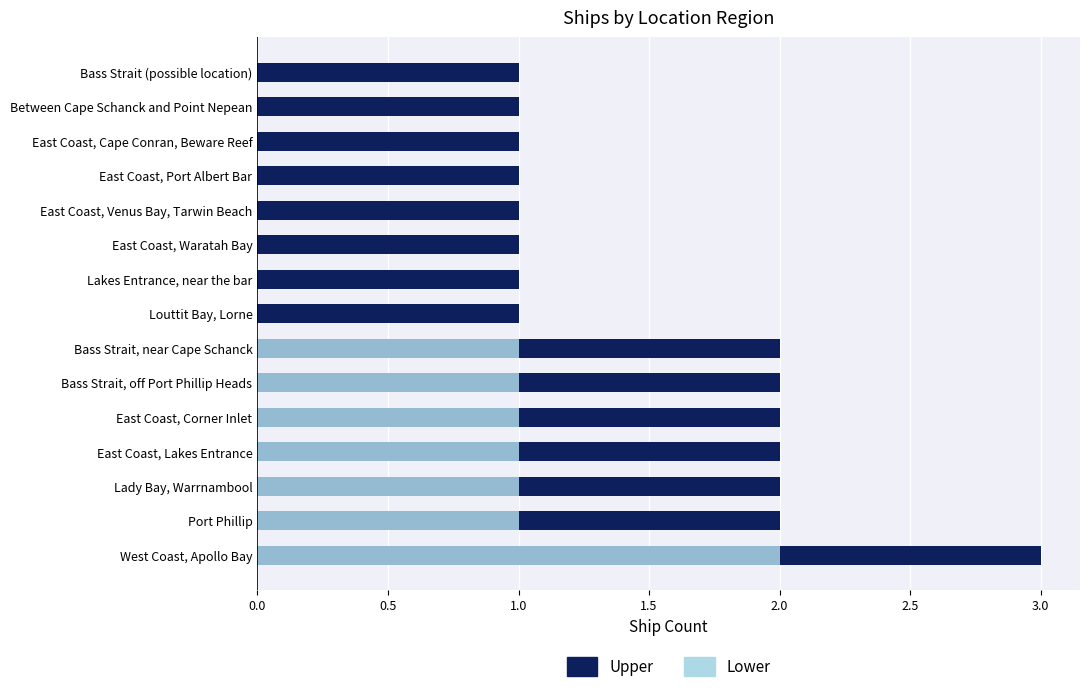

Is the value of Lower at Bass Strait, near Cape Schanck greater than the value of Upper at Between Cape Schanck and Point Nepean?

No